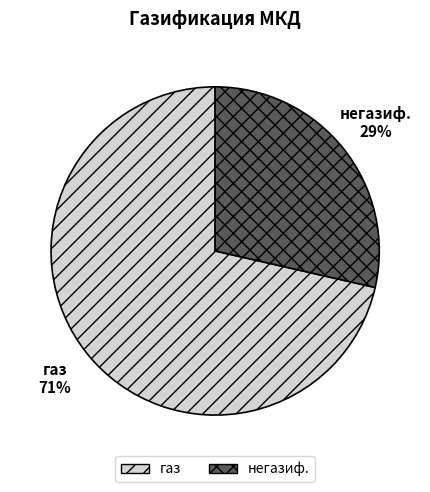

Rank the categories by value from highest to lowest.

газ, негазиф.